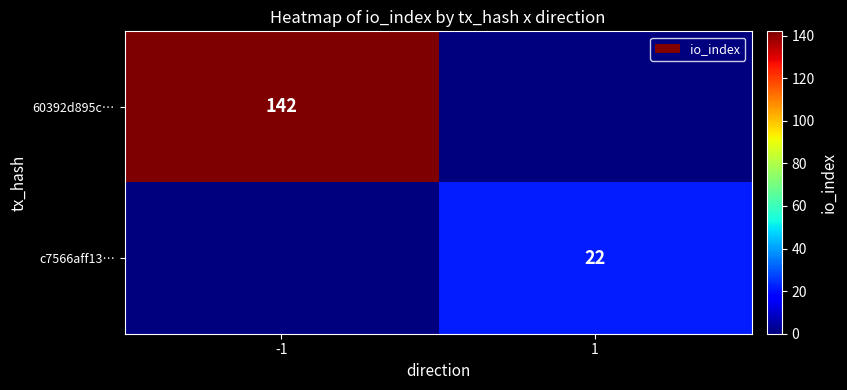

Is it true that 60392d895c… equals 142 at -1?

True